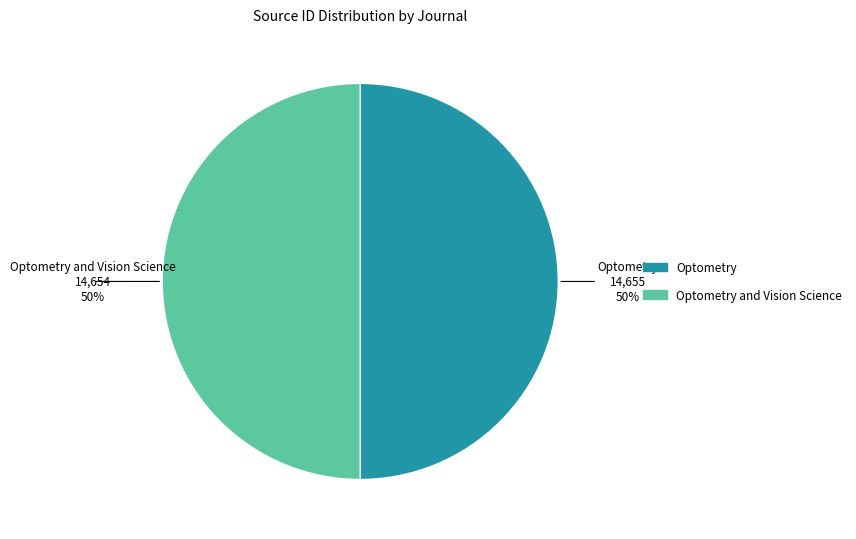

To the nearest percent, what is the average slice percentage?

50%